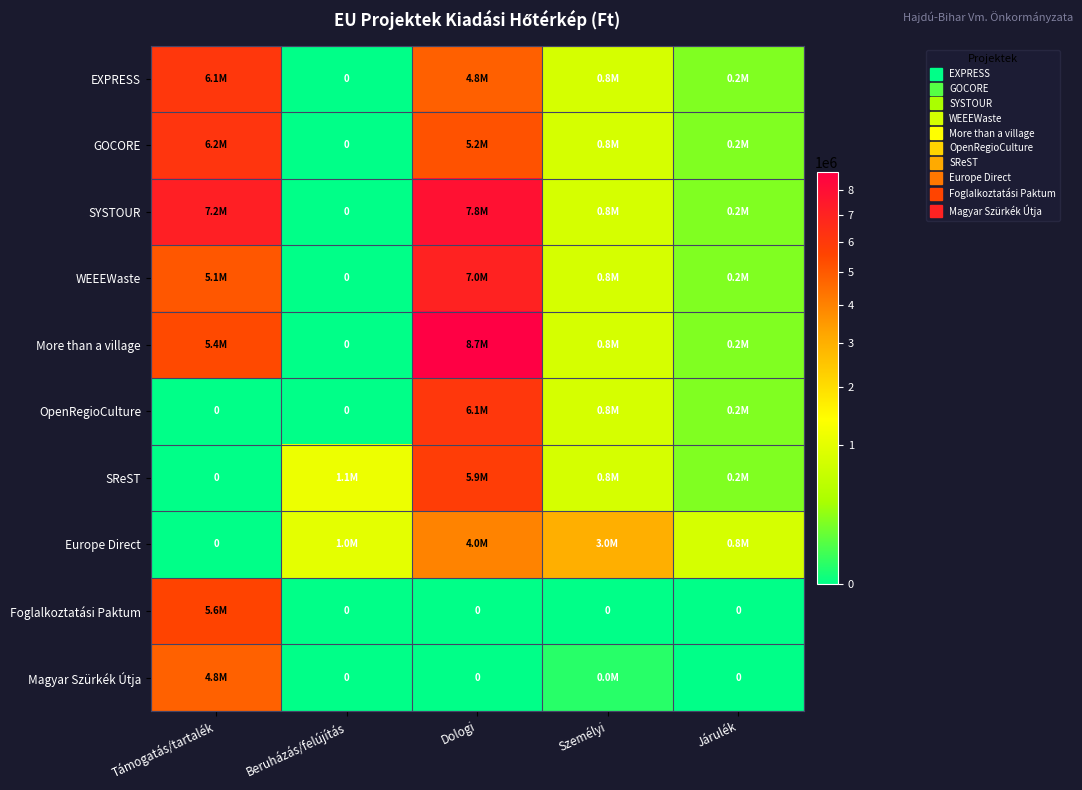

The SReST series shows 77014 at Járulék. True or false?

False